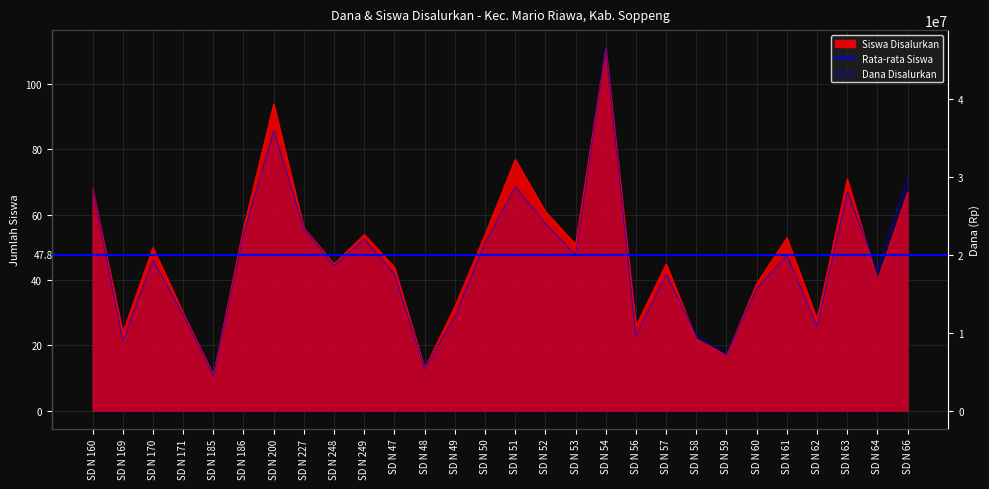

How many values in the Siswa Disalurkan series are below 50?

14